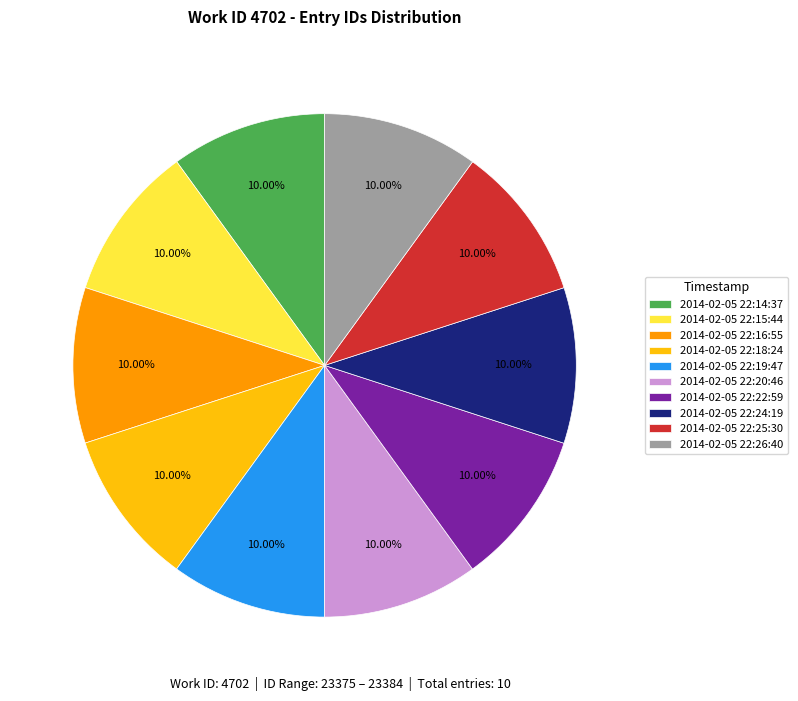

Approximately how many times larger is the value at 2014-02-05 22:24:19 compared to 2014-02-05 22:20:46?

1.0